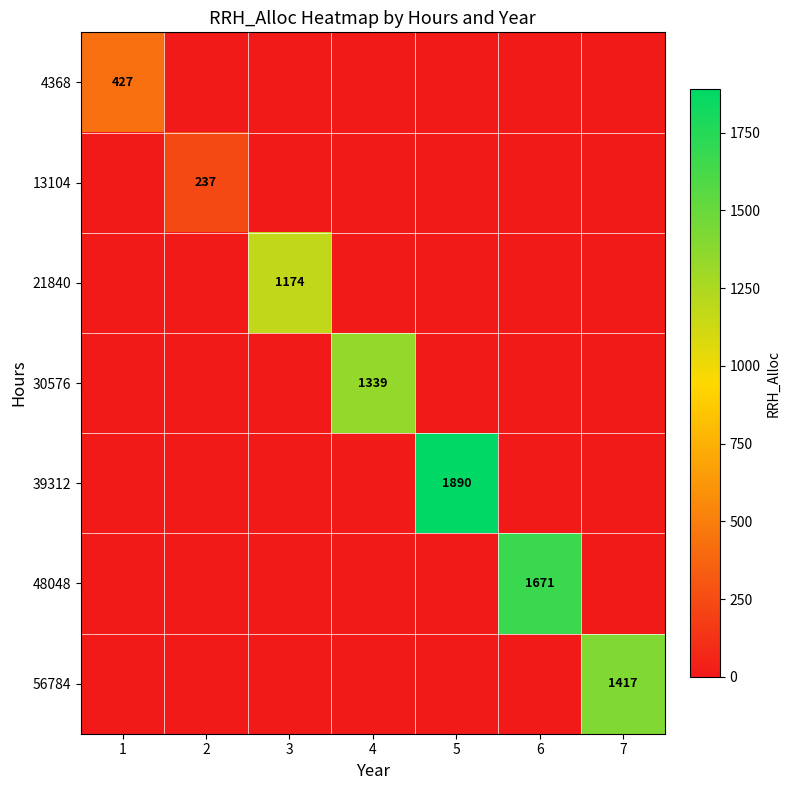

True or false: 13104 has a value of 237 at 2.

True